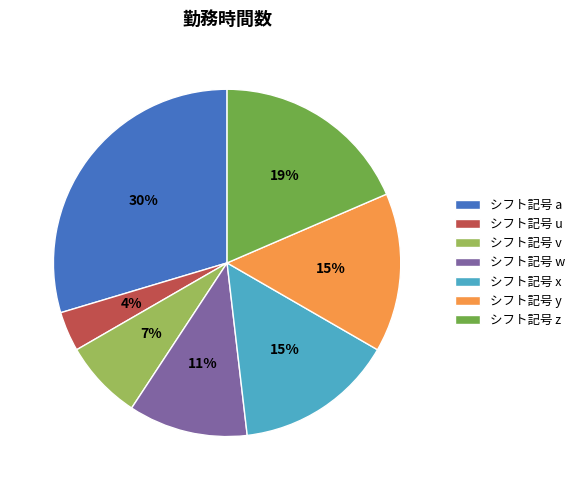

To the nearest percent, what is the difference between the largest and smallest slice percentages?

26%